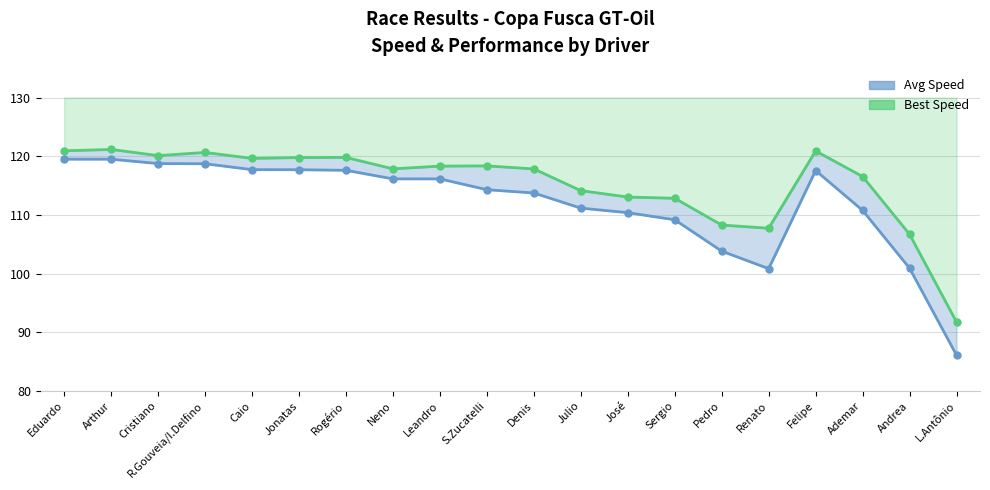

What is the value of the Average Speed point at the 19th from the left?

100.9